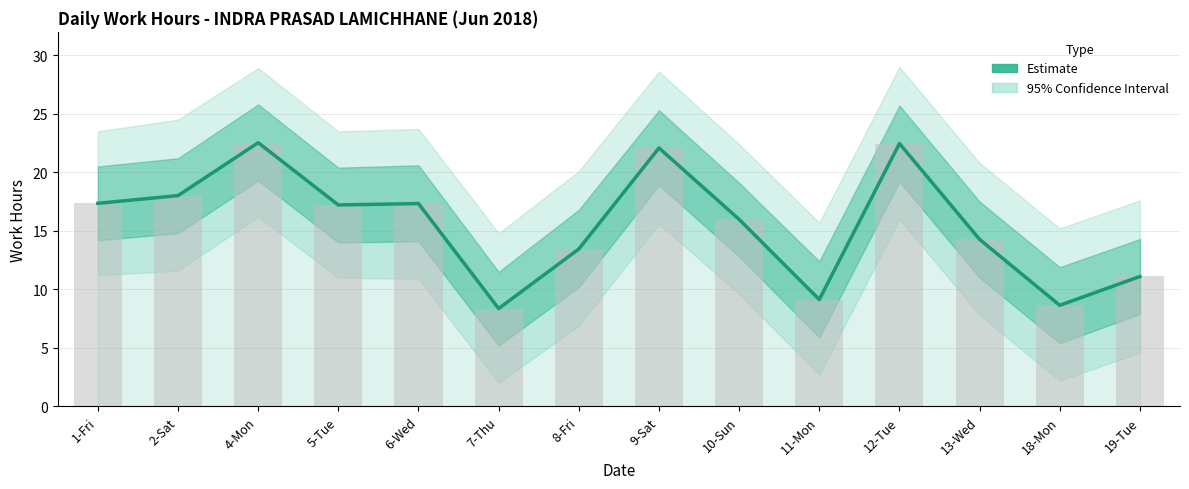

Where does the data first go above 17?

1-Fri